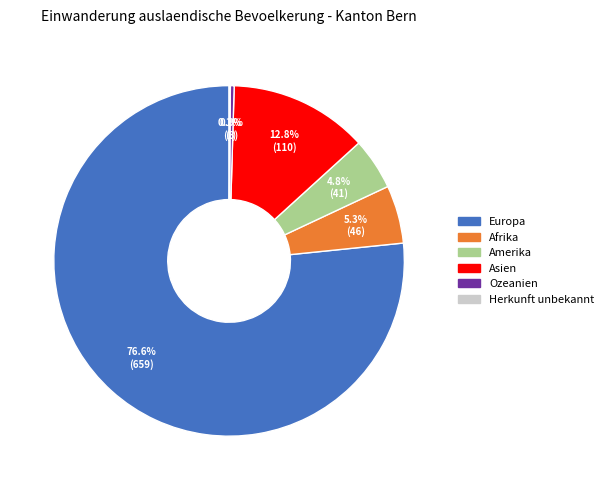

Does any single category account for the majority?

Yes